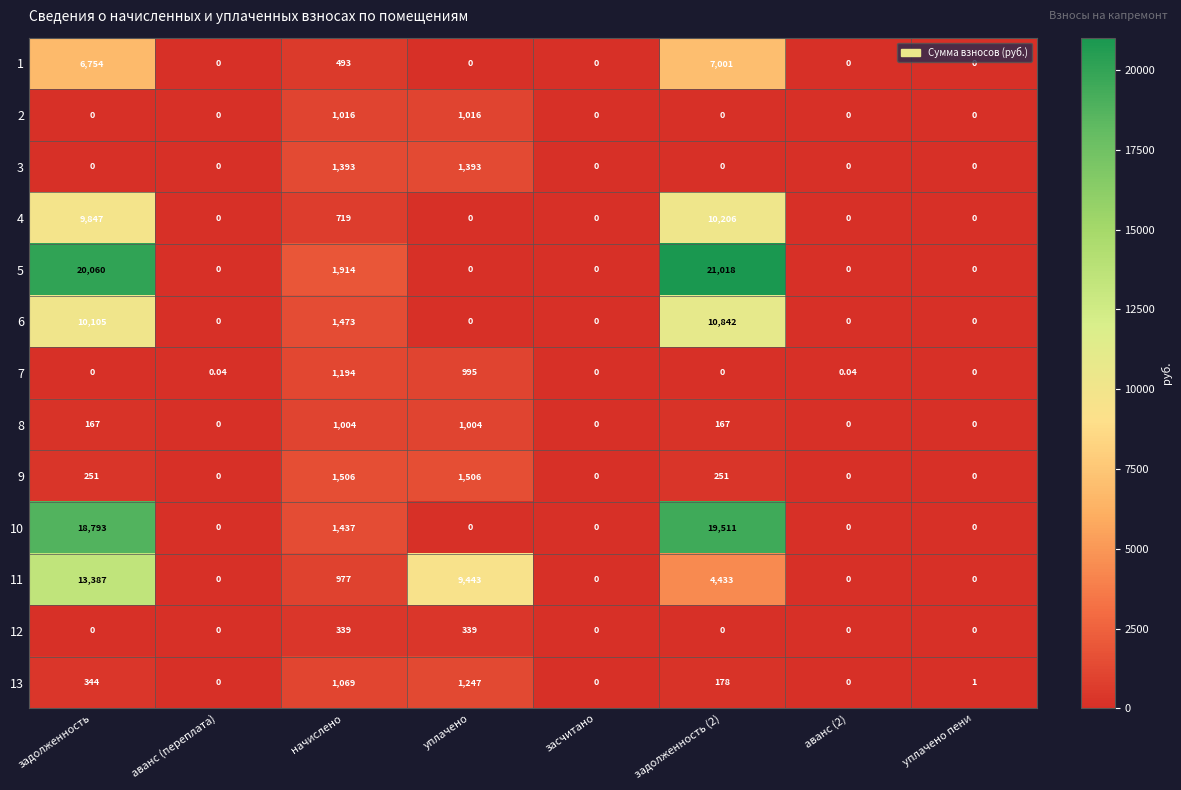

Is the value of 12 at начислено greater than the value of 4 at засчитано?

Yes